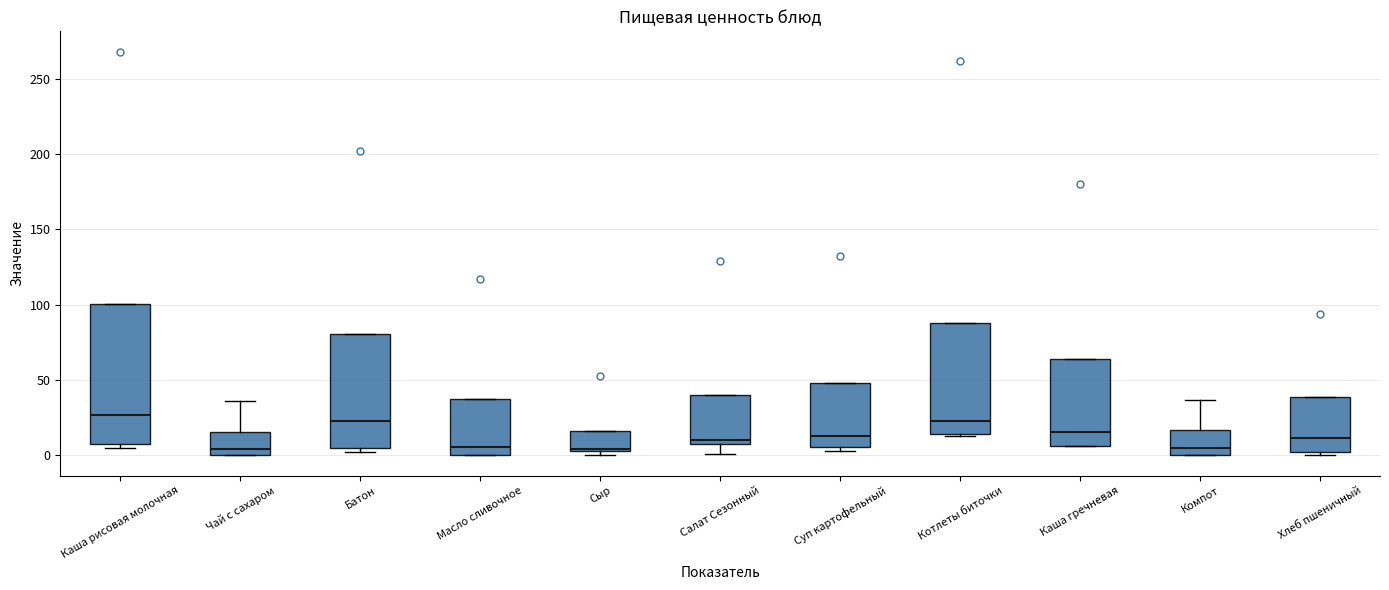

Reading left to right, read every box against the y-axis: the position of its median line, the range the box covers, and the ends of its whiskers. The values are not printed on the chart, so give them approximately, as read against the axis.

Каша рисовая молочная: median 25, box 5 to 100, whiskers 5 (just below the box's lower edge) to 100
Чай с сахаром: median 5, box 0 to 15, whiskers 0 to 35
Батон: median 25, box 5 to 80, whiskers 0 to 80
Масло сливочное: median 5, box 0 to 40, whiskers 0 to 40
Сыр: median 5 (drawn on the box's lower edge), box 5 to 15, whiskers 0 to 15
Салат Сезонный: median 10 (just above the box's lower edge), box 10 to 40, whiskers 0 to 40
Суп картофельный: median 15, box 5 to 50, whiskers 5 (just below the box's lower edge) to 50
Котлеты биточки: median 25, box 15 to 90, whiskers 15 to 90
Каша гречневая: median 15, box 5 to 65, whiskers 5 to 65
Компот: median 5, box 0 to 15, whiskers 0 to 35
Хлеб пшеничный: median 10, box 0 to 40, whiskers 0 (just below the box's lower edge) to 40